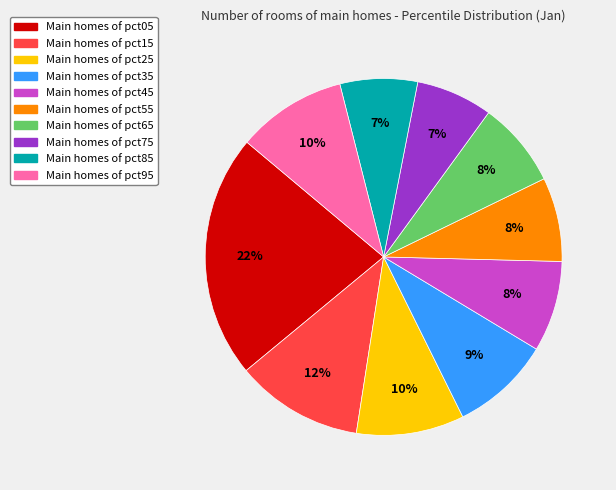

Is there a majority slice in this chart?

No